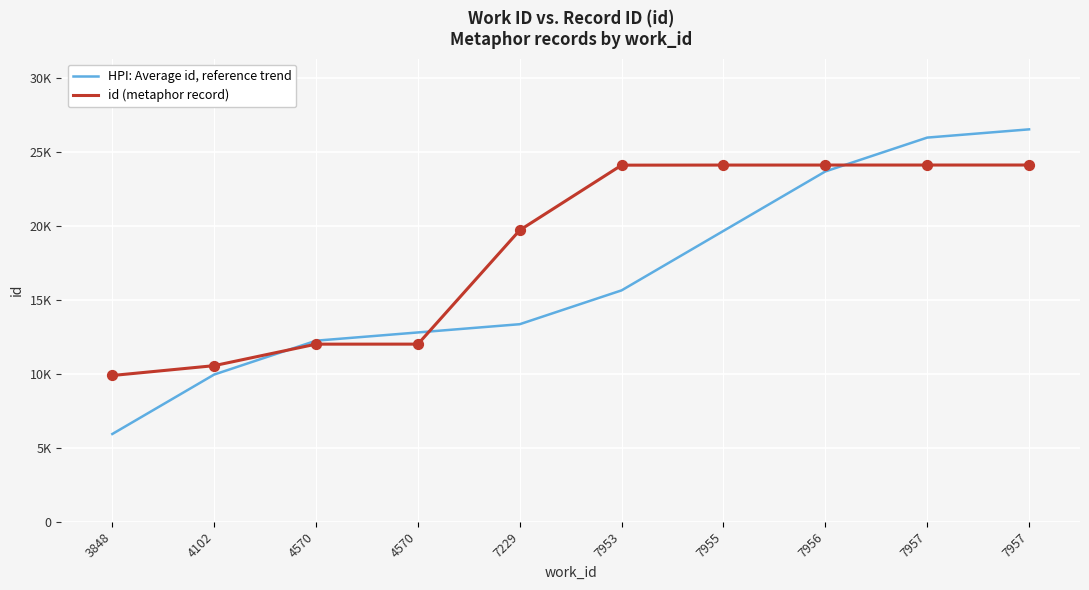

What is the total value across all series at 7957?

50114.3